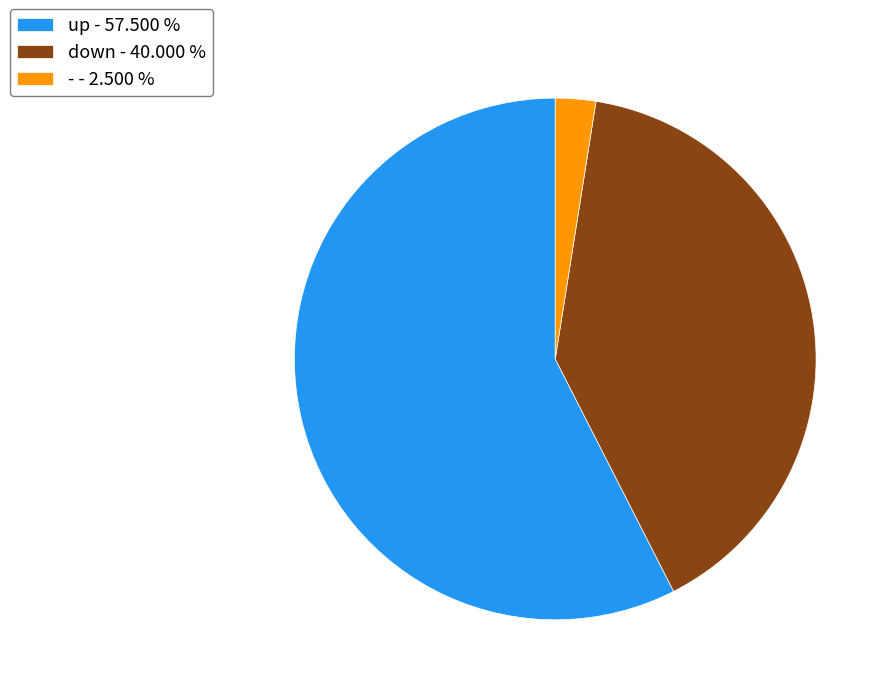

Which has a higher value, down - 40.000 % or up - 57.500 %?

up - 57.500 %